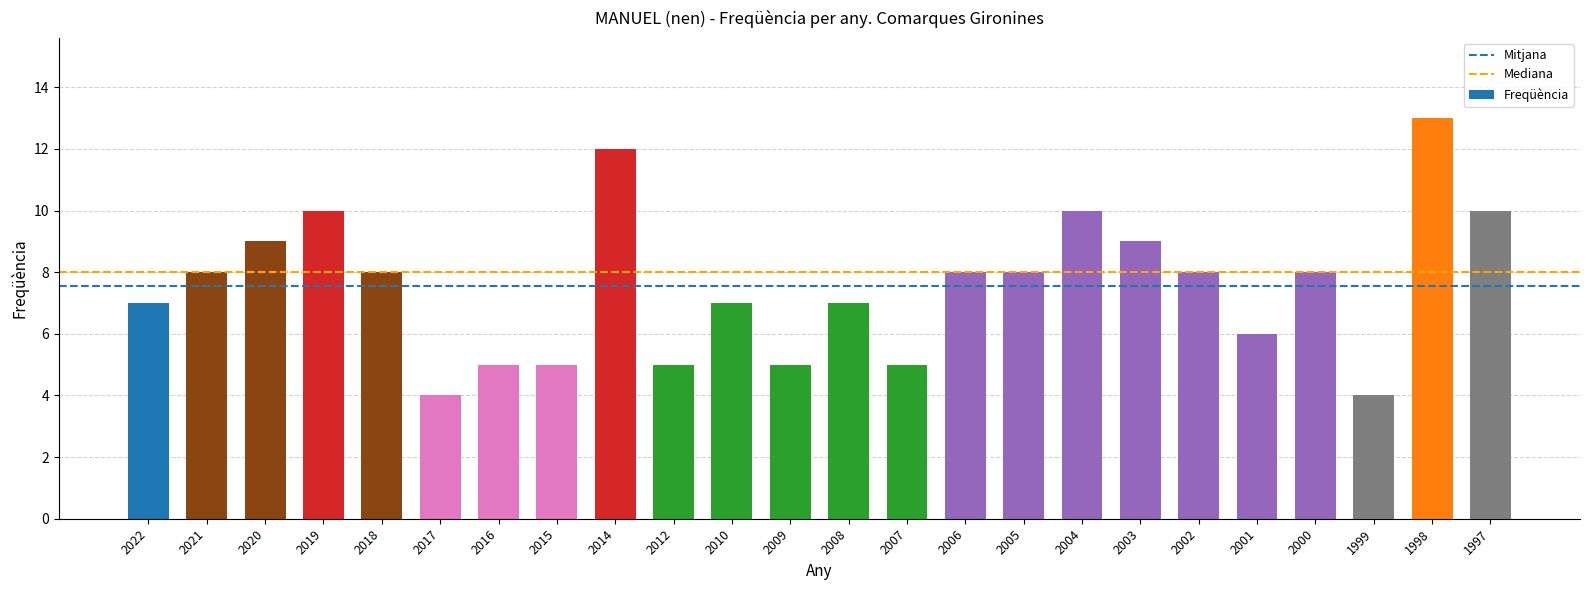

How many values are below 8?

11